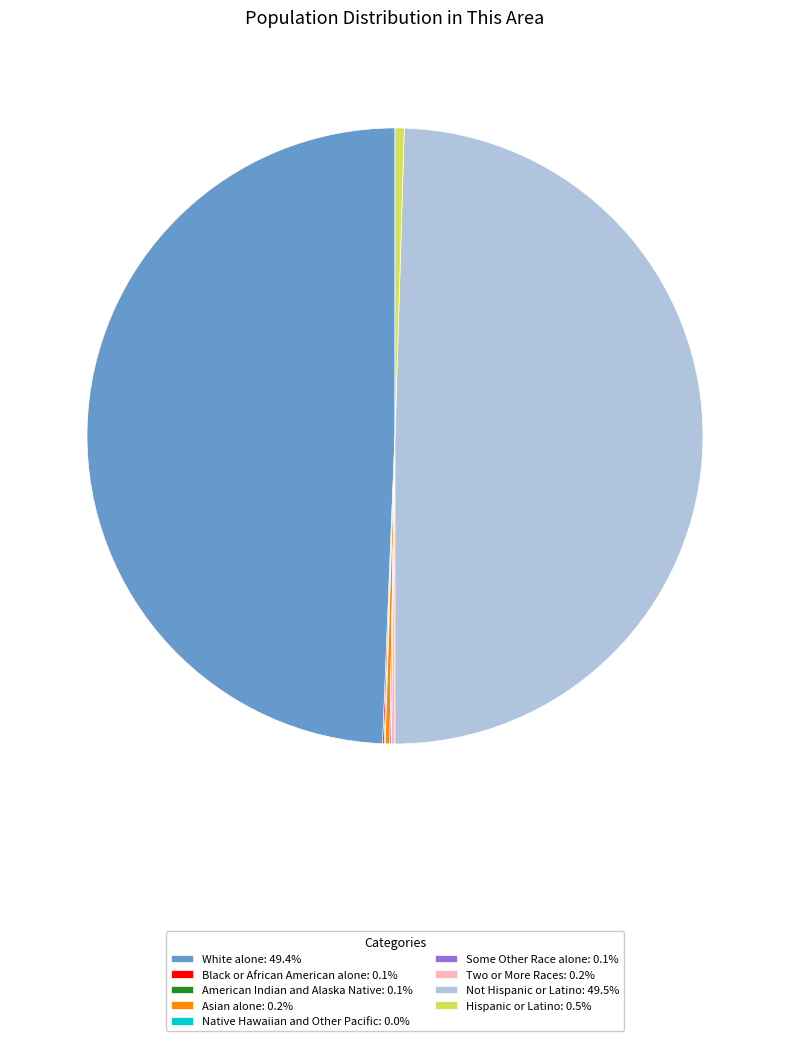

Is White alone: 49.4% the majority of the pie?

No